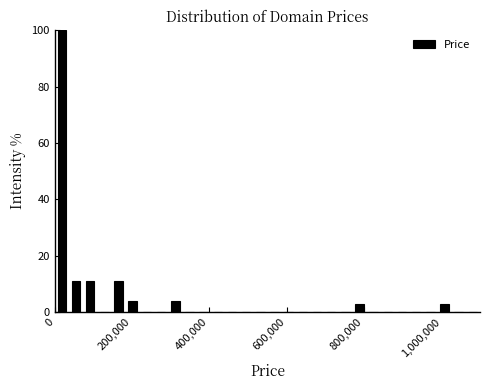

Read against the x-axis, roughly where is the centre of the tallest bar?

20000